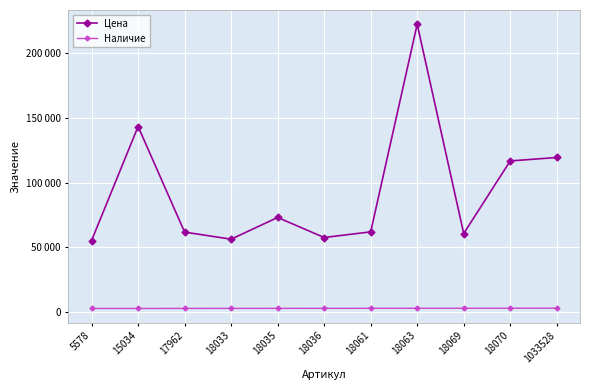

True or false: Цена and Наличие intersect in this chart.

False